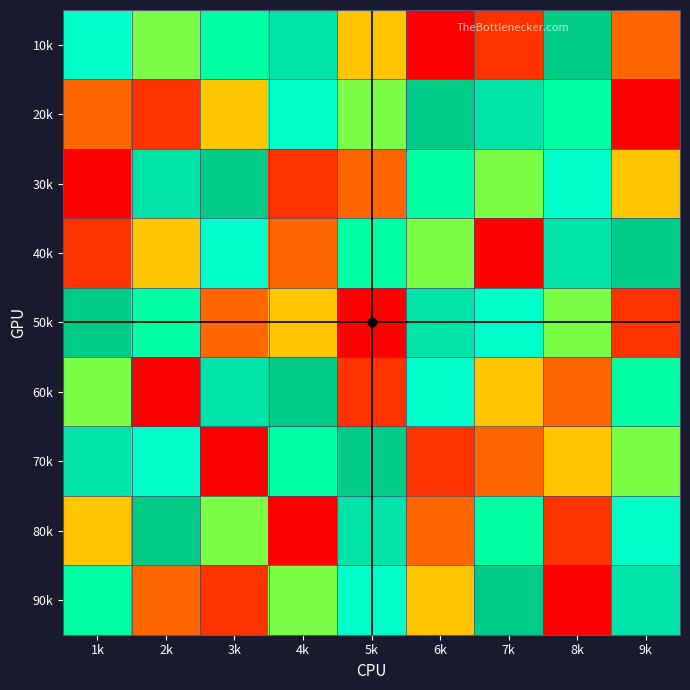

What is the total value across all series at 7k?

45